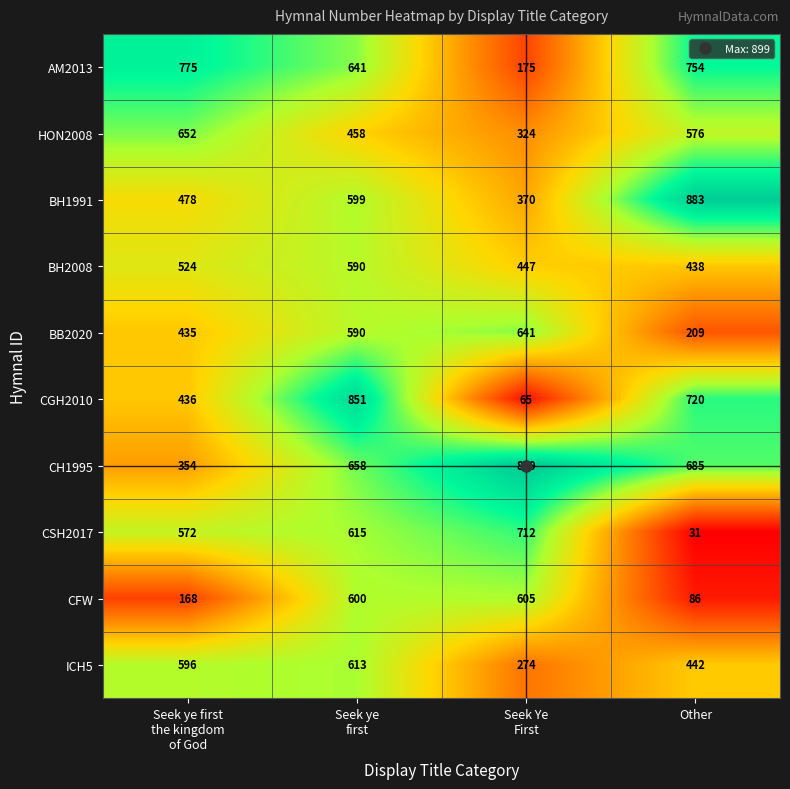

Which series has the largest range (max minus min)?

CGH2010